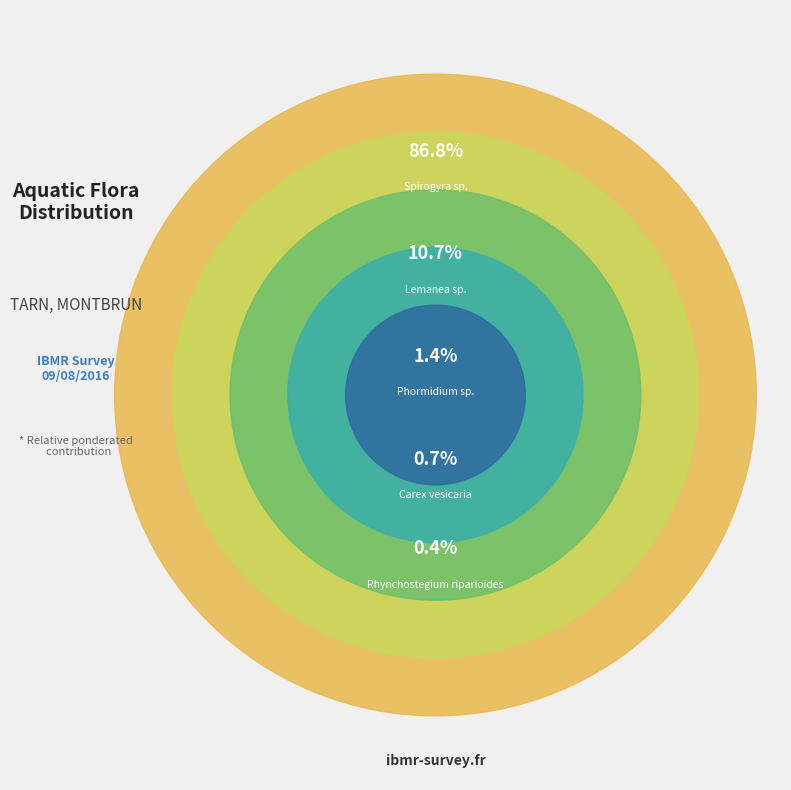

Which category has the biggest portion of the pie?

Spirogyra sp.